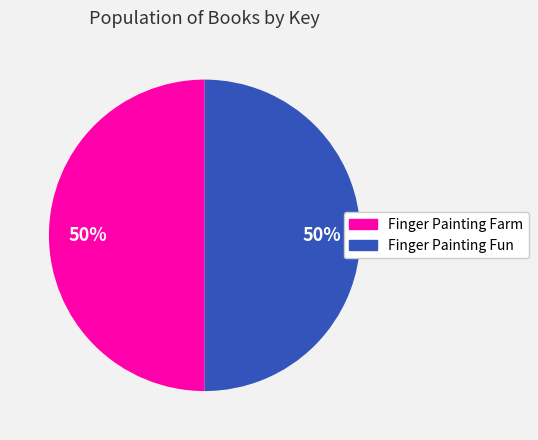

How many slices are in this pie chart?

2